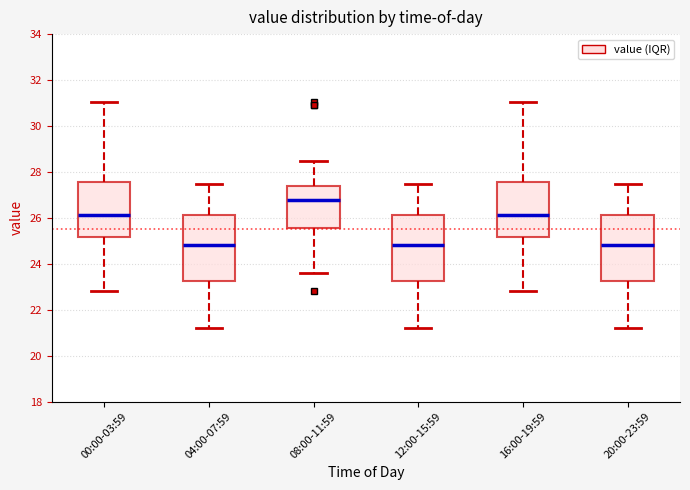

Where does the upper whisker of the box for 04:00-07:59 end on the y-axis? The values are not printed on the chart, so give them approximately, as read against the axis.

27.4